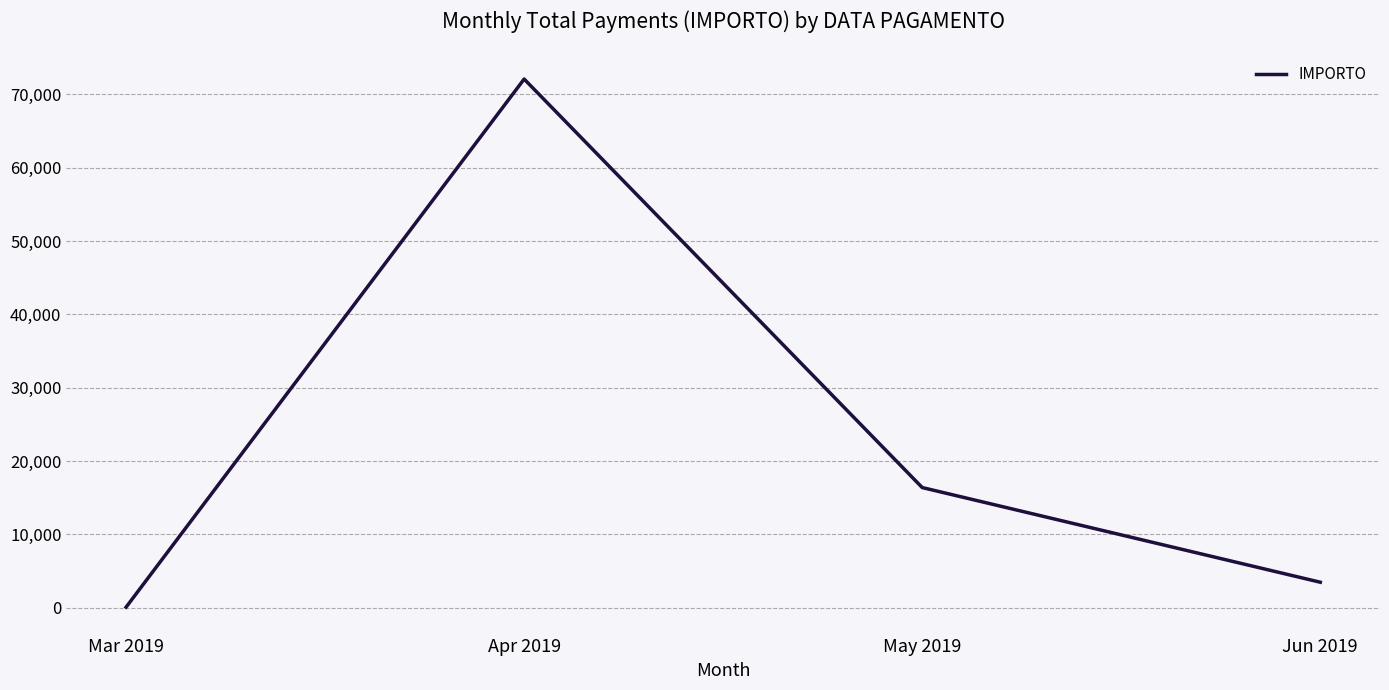

Rank the categories by value from lowest to highest.

Mar 2019, Jun 2019, May 2019, Apr 2019